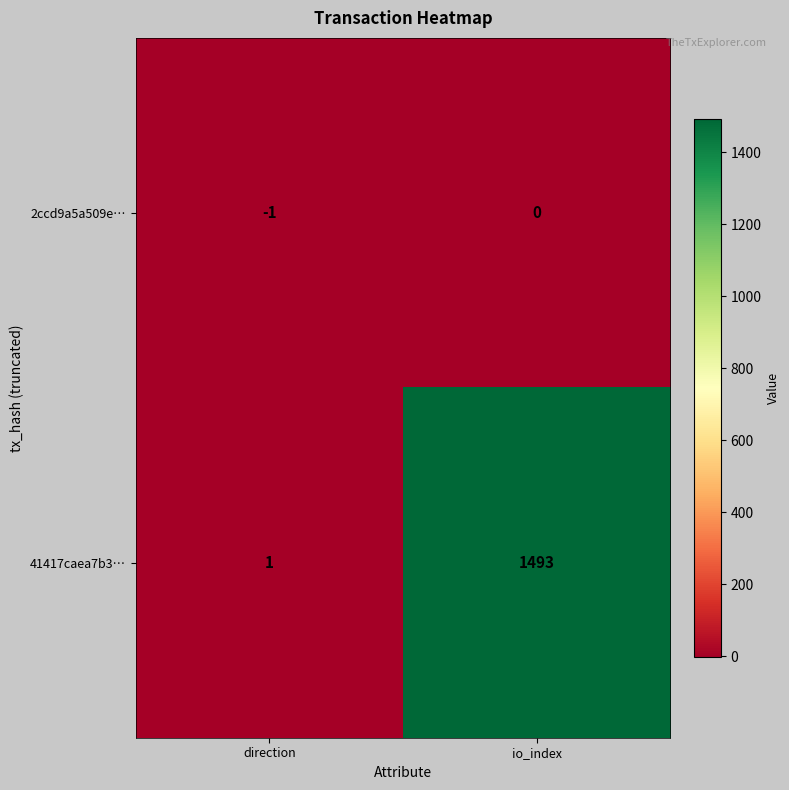

What is the difference between the 41417caea7b3… values at direction and io_index?

1492